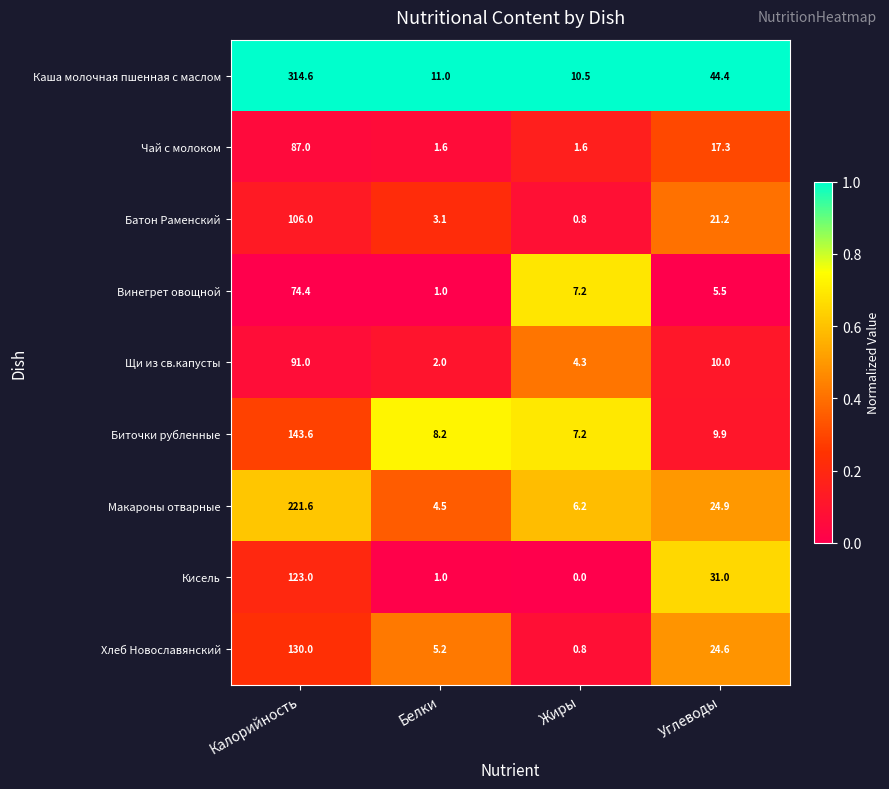

What is the highest value of the Кисель series?

123.0